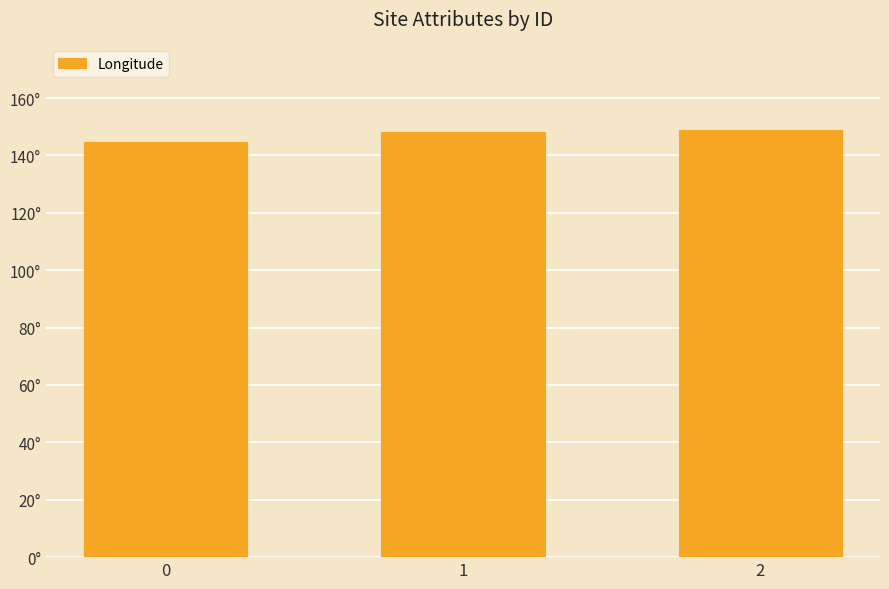

List the labels in order of value, smallest first.

0, 1, 2